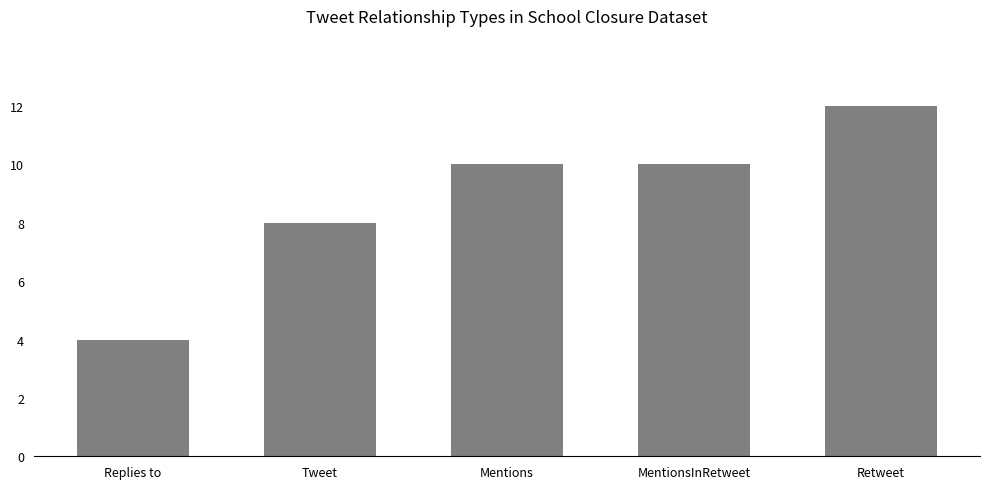

What is the approximate value at Replies to?

4